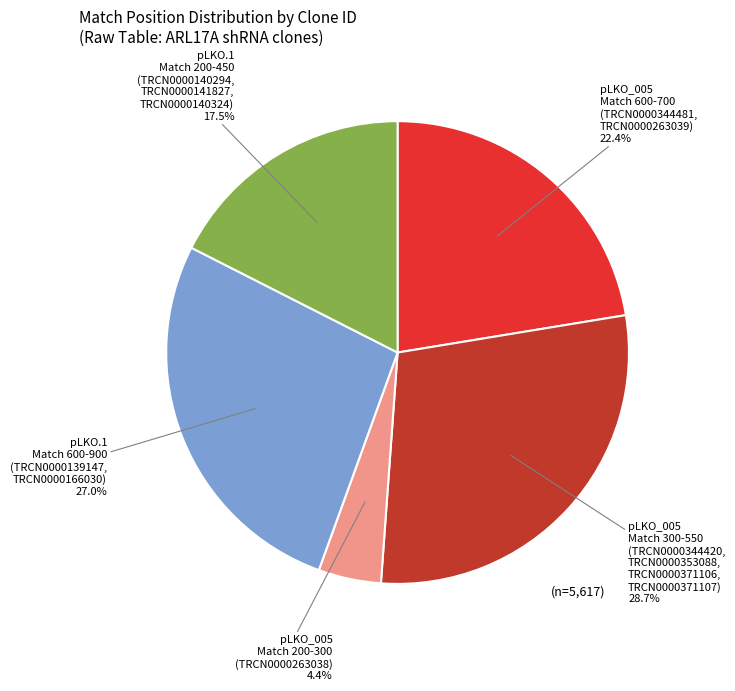

Is there any slice that represents more than half of the pie?

No